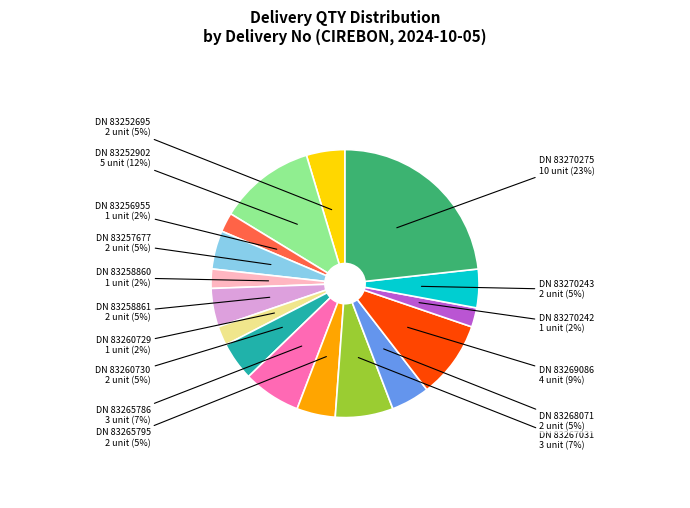

Count the number of slices in the pie.

16